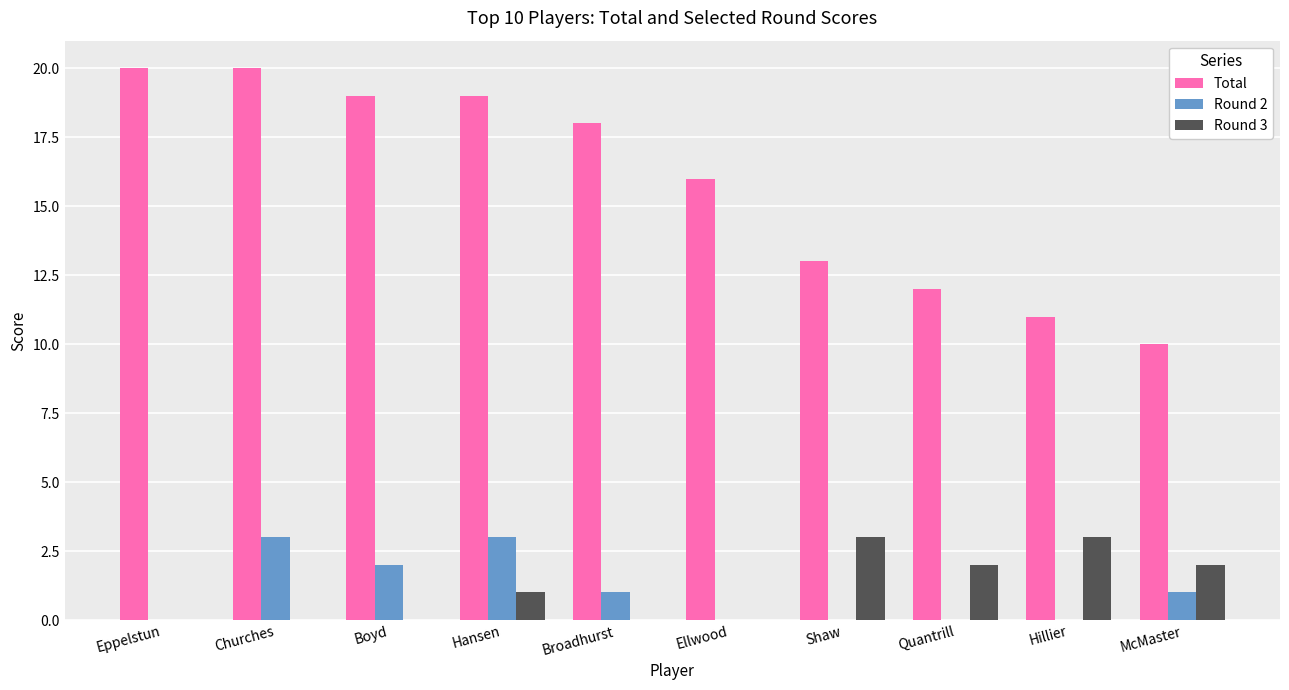

Reading right to left, what are all the values shown in this chart?

Total: 10	11	12	13	16	18	19	19	20	20
Round 2: 1	0	0	0	0	1	3	2	3	0
Round 3: 2	3	2	3	0	0	1	0	0	0